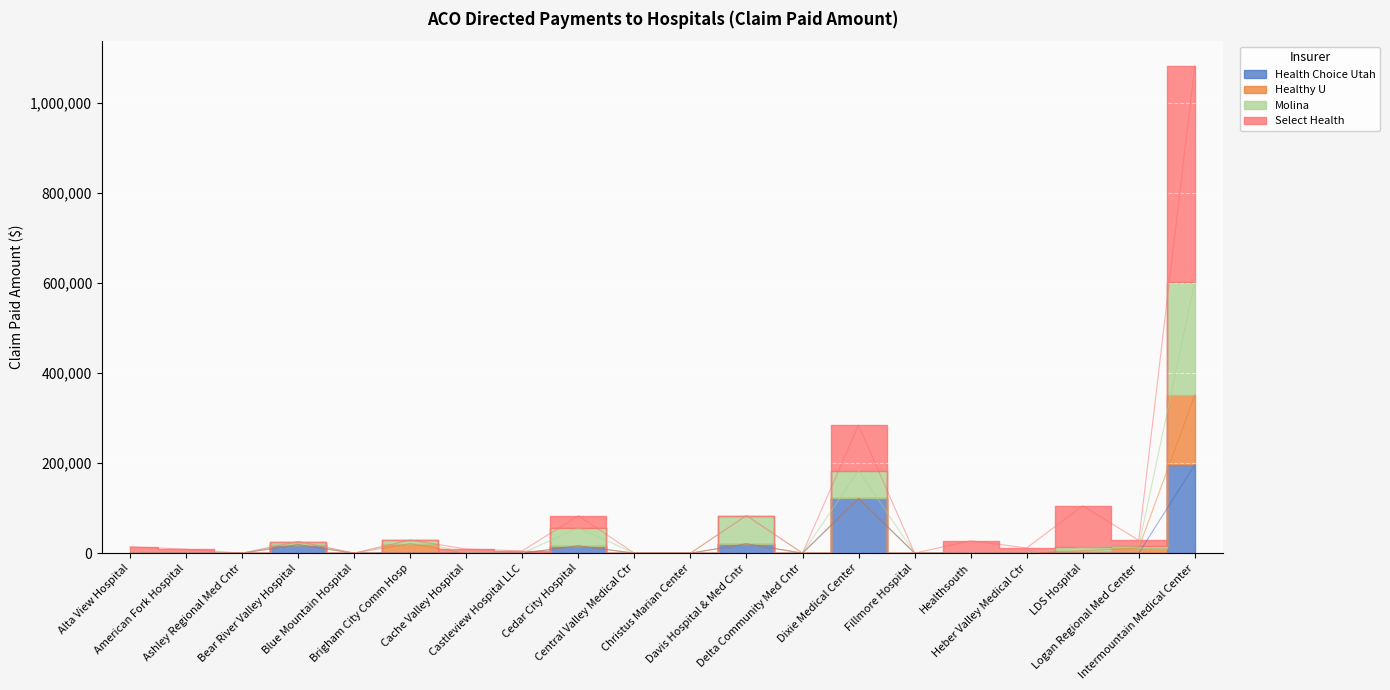

What is the label of the 10th point from the left?

Central Valley Medical Ctr